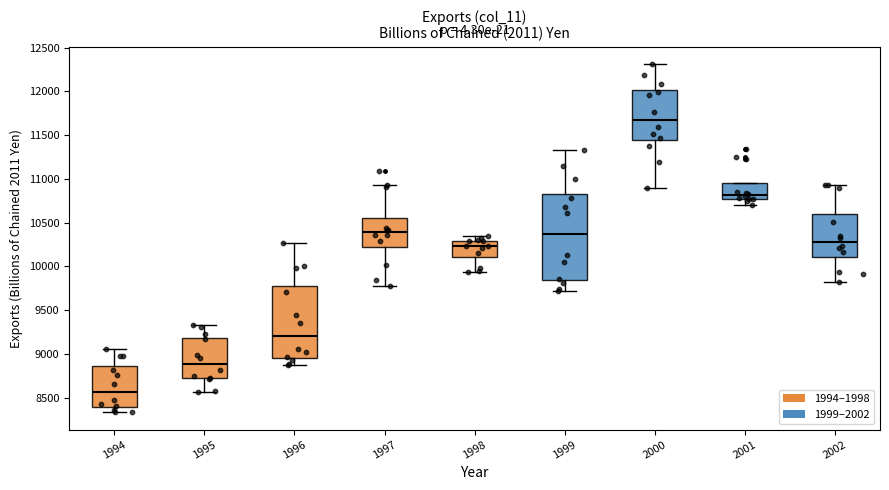

Which box has the highest median line?

2000